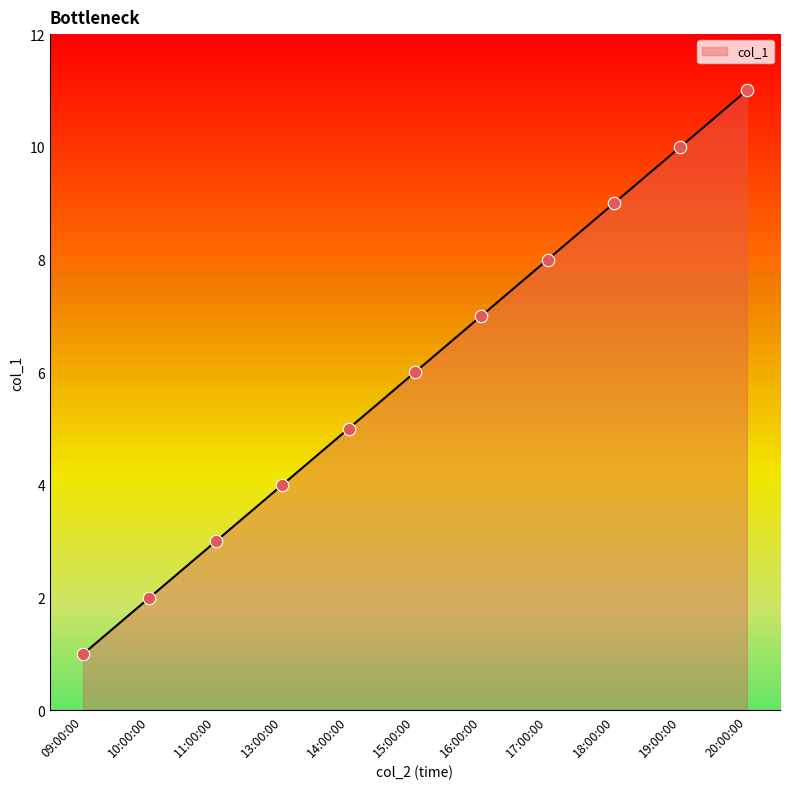

Approximately how many times larger is the value at 14:00:00 compared to 20:00:00?

0.5